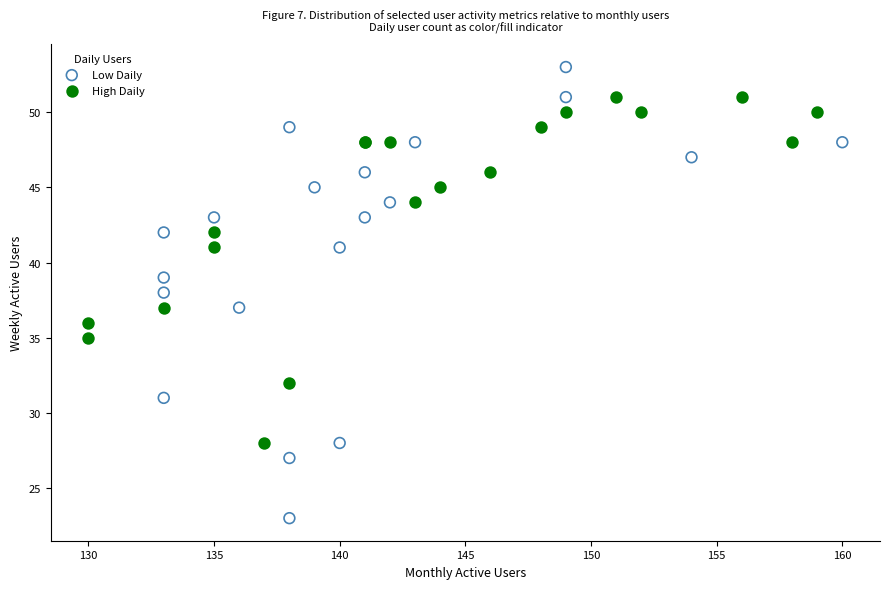

Which series has the largest Y range (max minus min)?

Low Daily